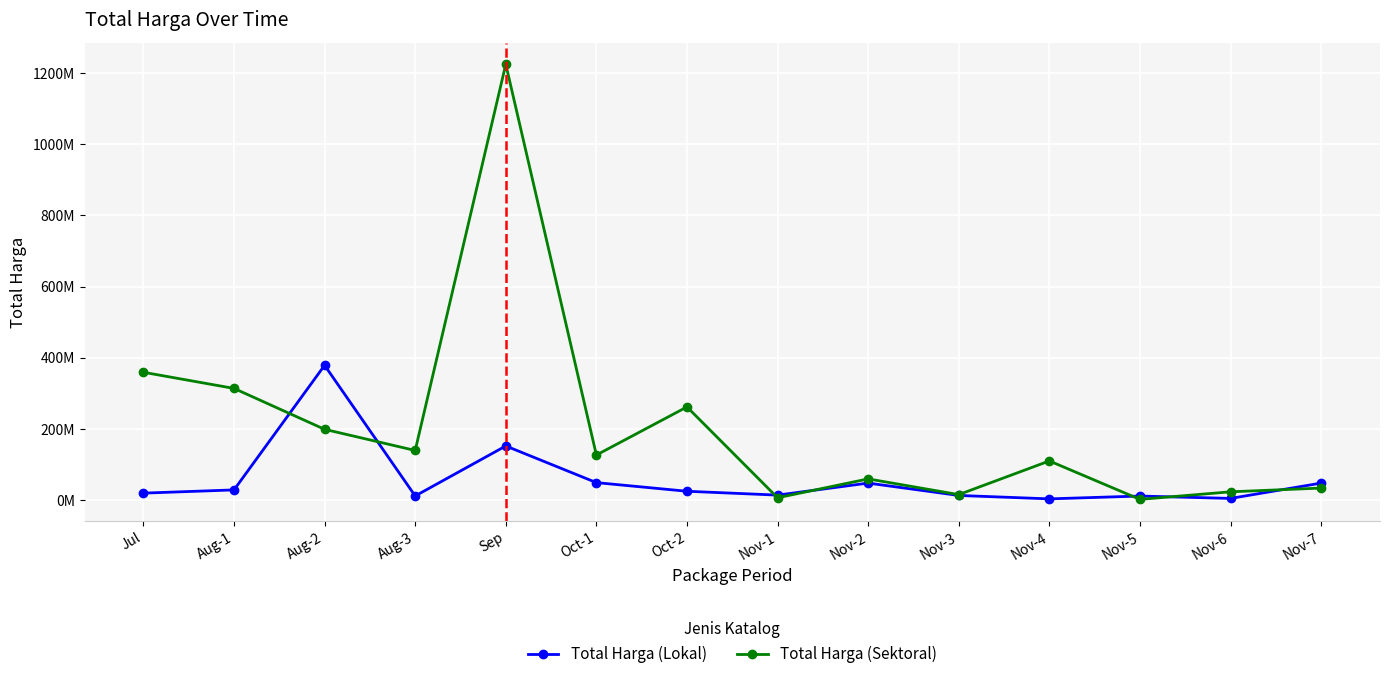

What is the difference between the second highest and minimum values in the Total Harga (Sektoral) series?

357104250